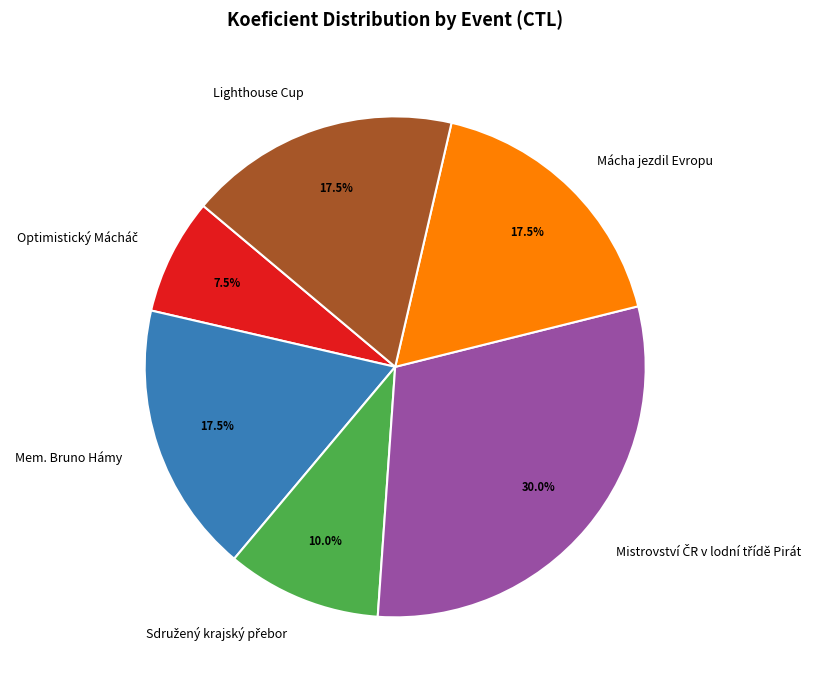

Does Lighthouse Cup represent more than half of the total?

No